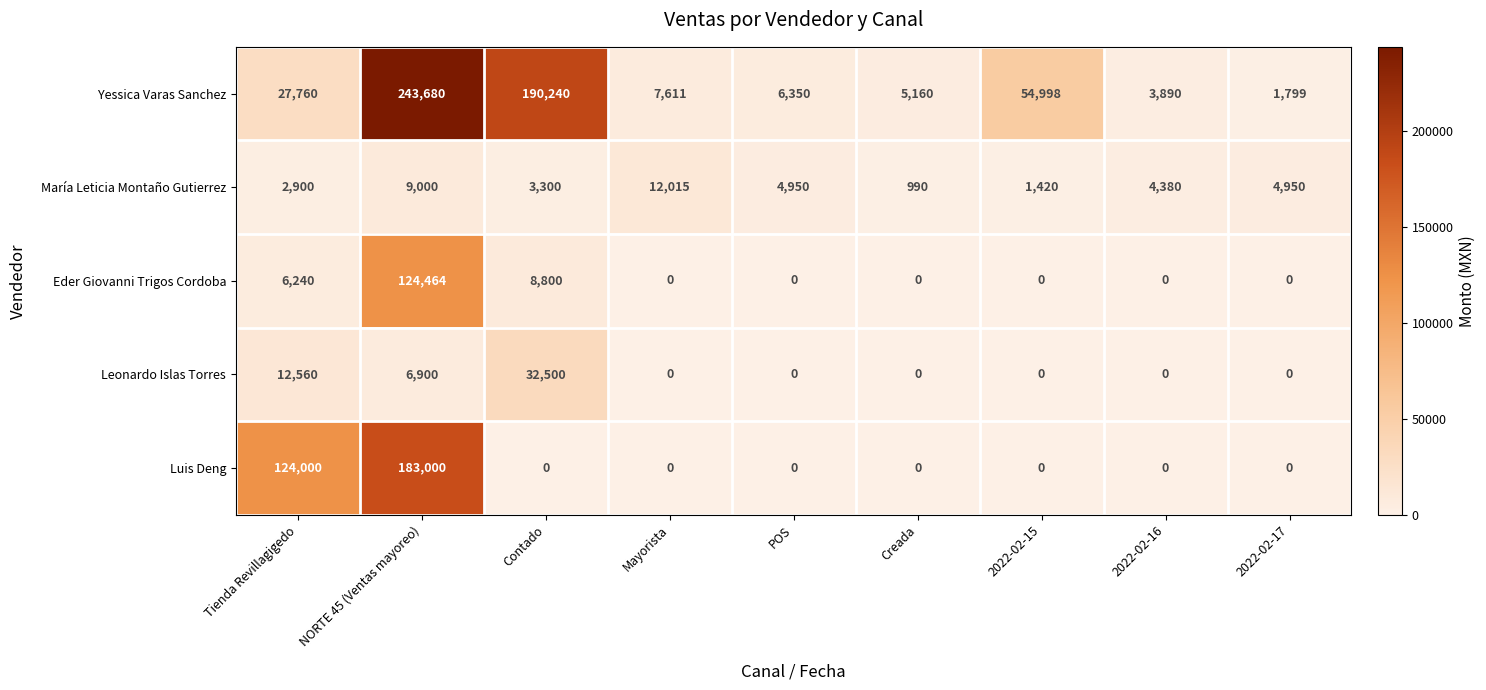

What is the average value of the Leonardo Islas Torres series?

5773